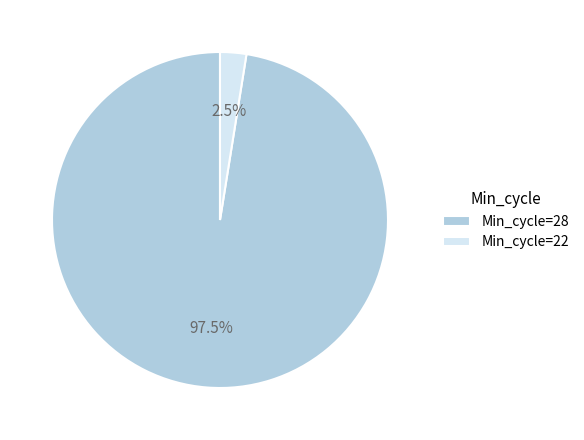

Rank the categories by value from lowest to highest.

Min_cycle=22, Min_cycle=28